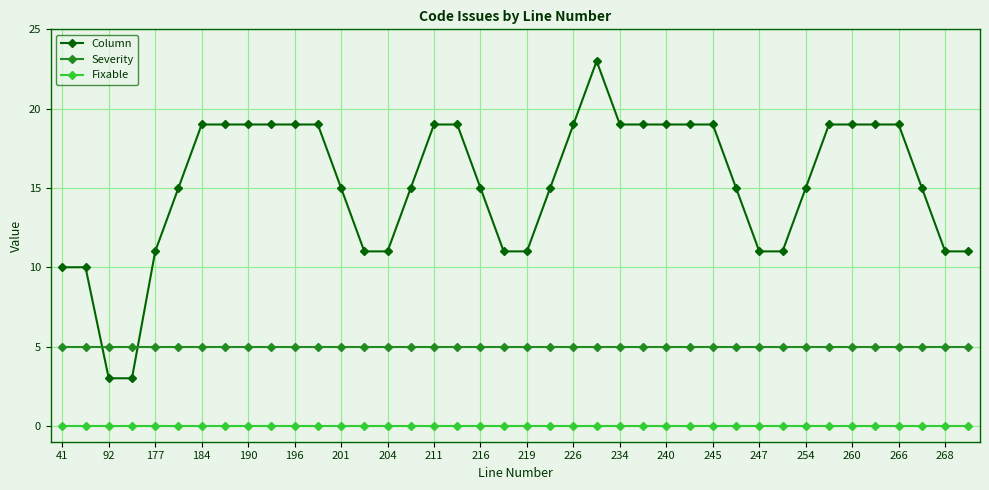

What is the sum of all Severity values?

200